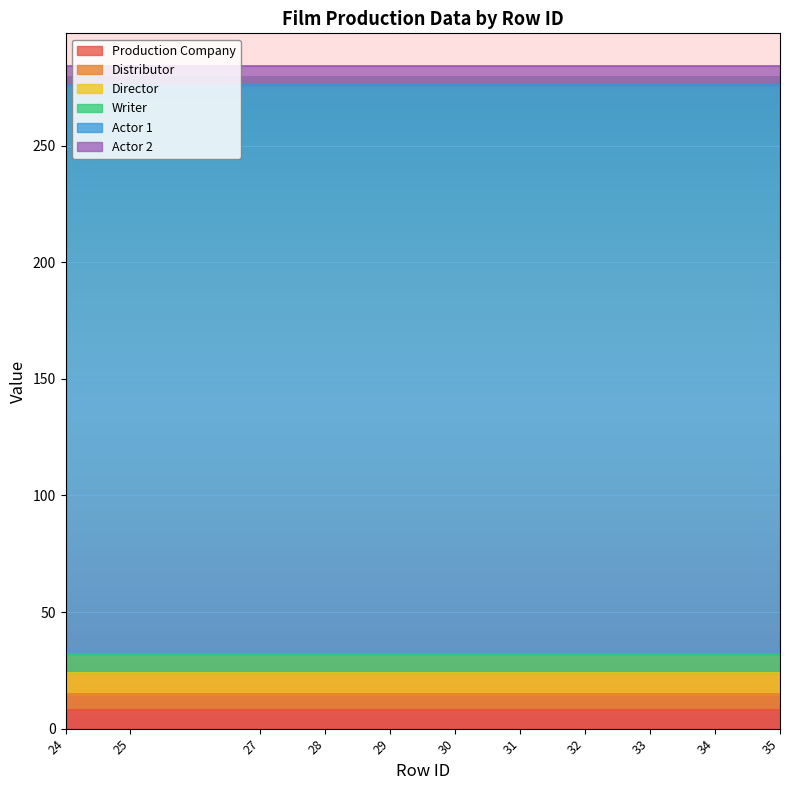

What is the maximum value for Director?

9